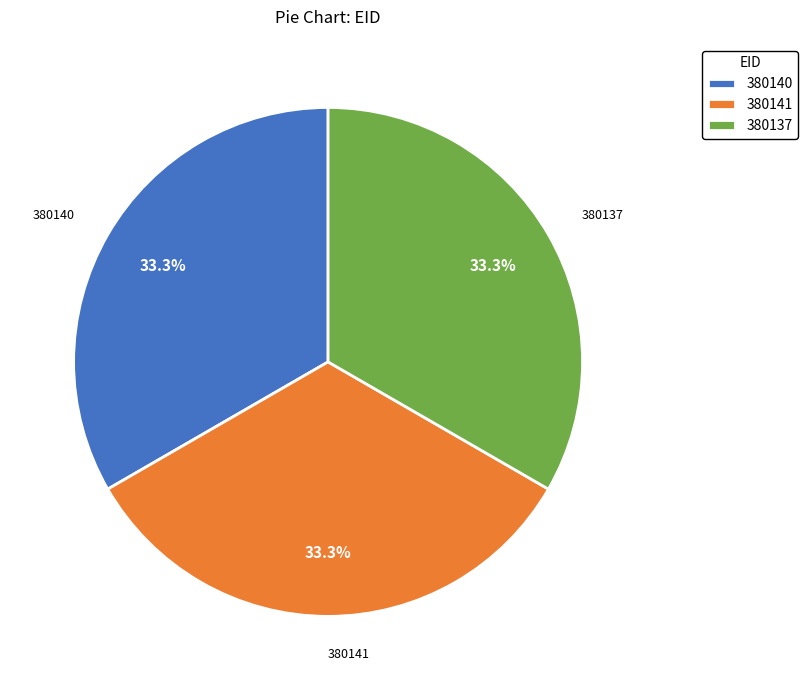

Approximately how many times larger is the value at 380141 compared to 380140?

1.0